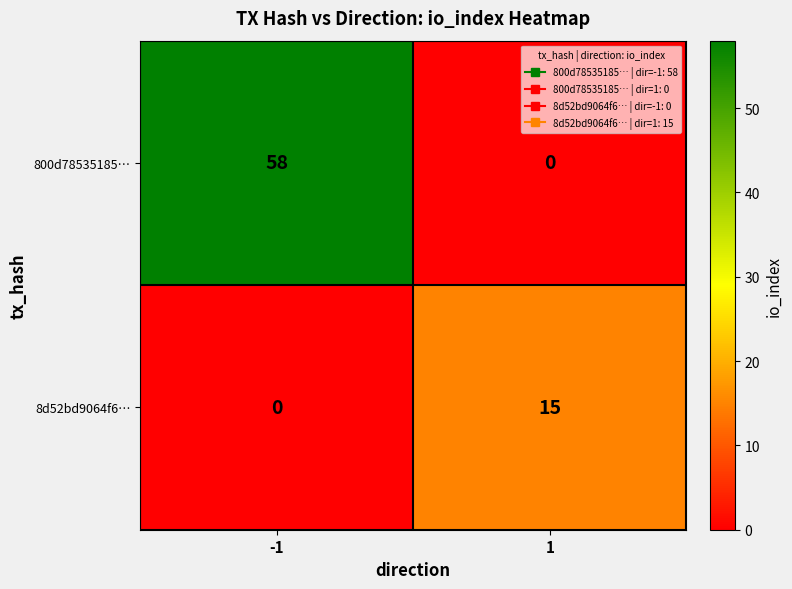

Rank the series by their average value, from lowest to highest.

8d52bd9064f6…, 800d78535185…